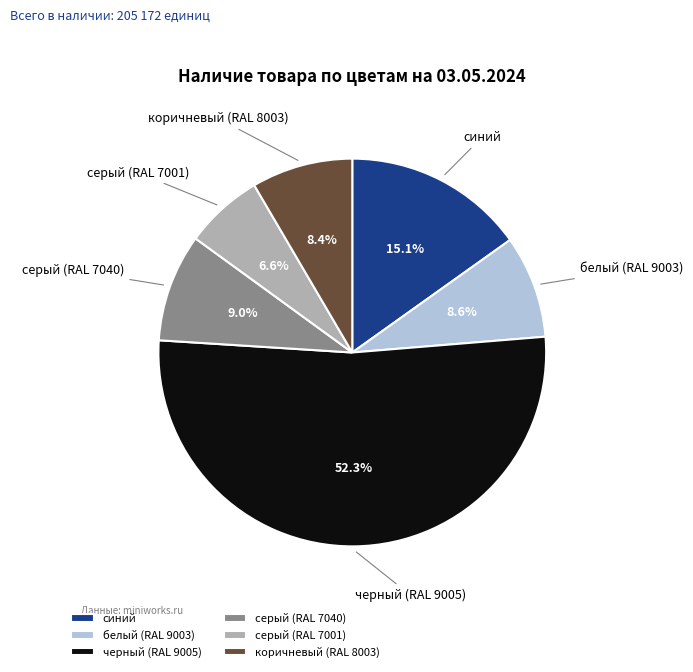

Which has a higher value, коричневый (RAL 8003) or серый (RAL 7040)?

серый (RAL 7040)